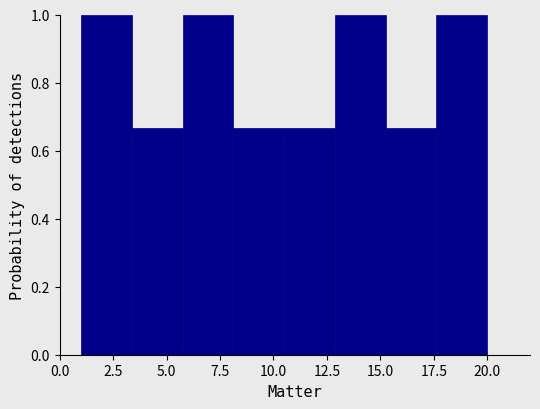

Reading left to right, list every bar in this chart as the range it spans on the x-axis followed by its height. Neither the bar edges nor the heights are printed on the chart, so give them approximately, as read against the axes.

1.0 to 3.5: 1.00
3.5 to 6.0: 0.66
6.0 to 8.0: 1.00
8.0 to 10.5: 0.66
10.5 to 13.0: 0.66
13.0 to 15.5: 1.00
15.5 to 17.5: 0.66
17.5 to 20.0: 1.00